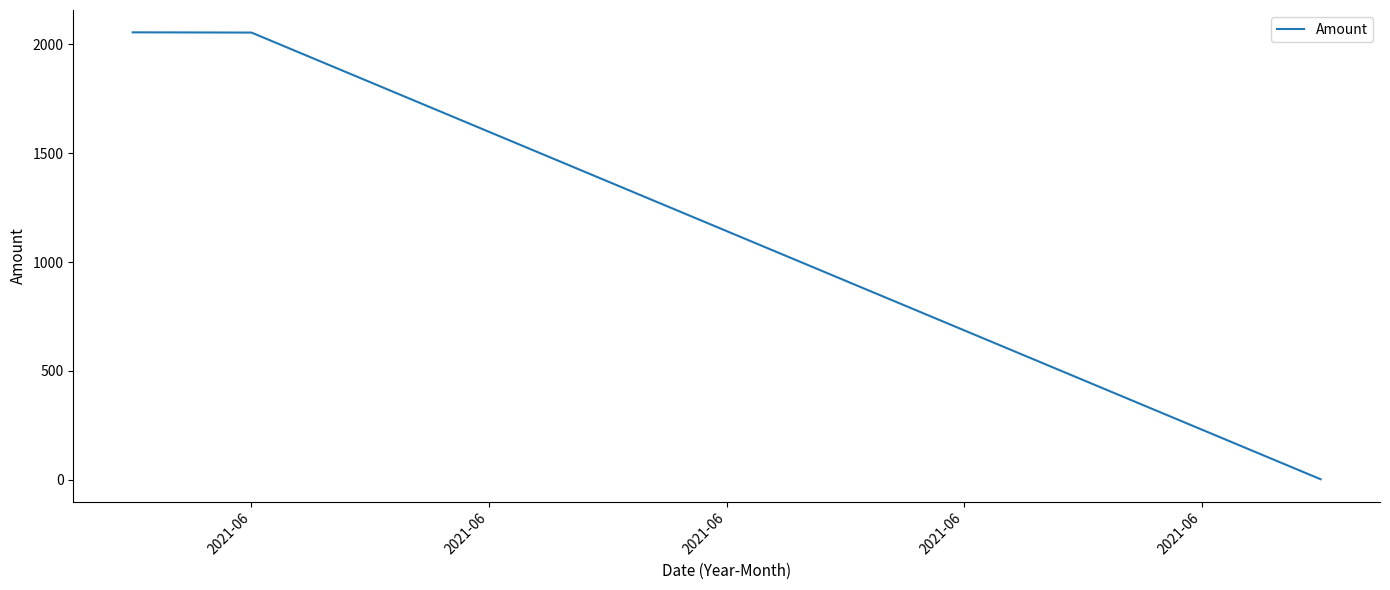

How many values exceed 2054?

2